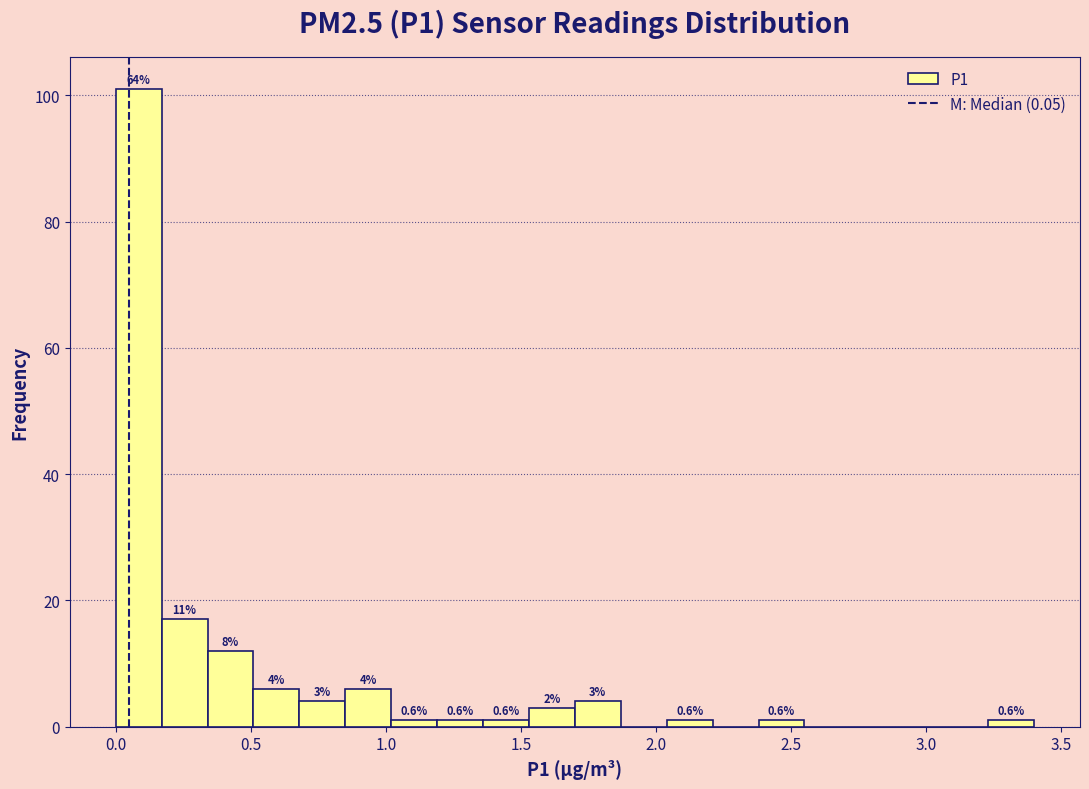

Around what value on the x-axis is the tallest bar? Give the approximate position of its centre, as read against the axis.

0.10